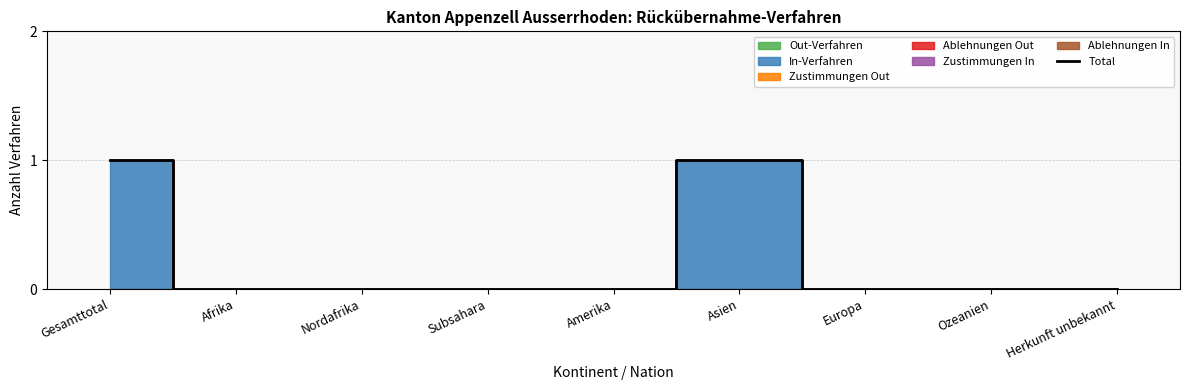

What is the approximate value at Asien?

1